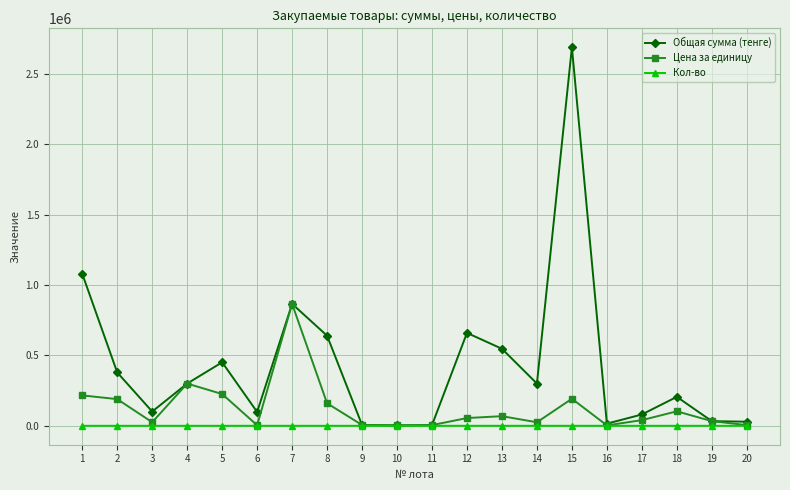

How many data points in Общая сумма (тенге) are less than 300000?

10